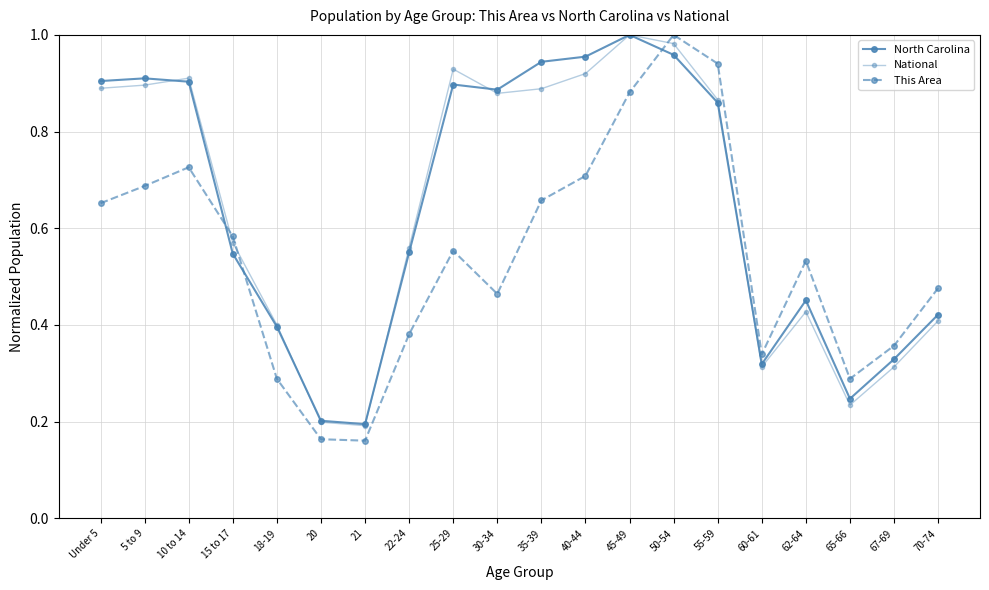

Reading right to left, transcribe all the data shown in this chart.

North Carolina: 0.4	0.3	0.2	0.5	0.3	0.9	1.0	1.0	1.0	0.9	0.9	0.9	0.6	0.2	0.2	0.4	0.5	0.9	0.9	0.9
National: 0.4	0.3	0.2	0.4	0.3	0.9	1.0	1.0	0.9	0.9	0.9	0.9	0.6	0.2	0.2	0.4	0.6	0.9	0.9	0.9
This Area: 0.5	0.4	0.3	0.5	0.3	0.9	1.0	0.9	0.7	0.7	0.5	0.6	0.4	0.2	0.2	0.3	0.6	0.7	0.7	0.7